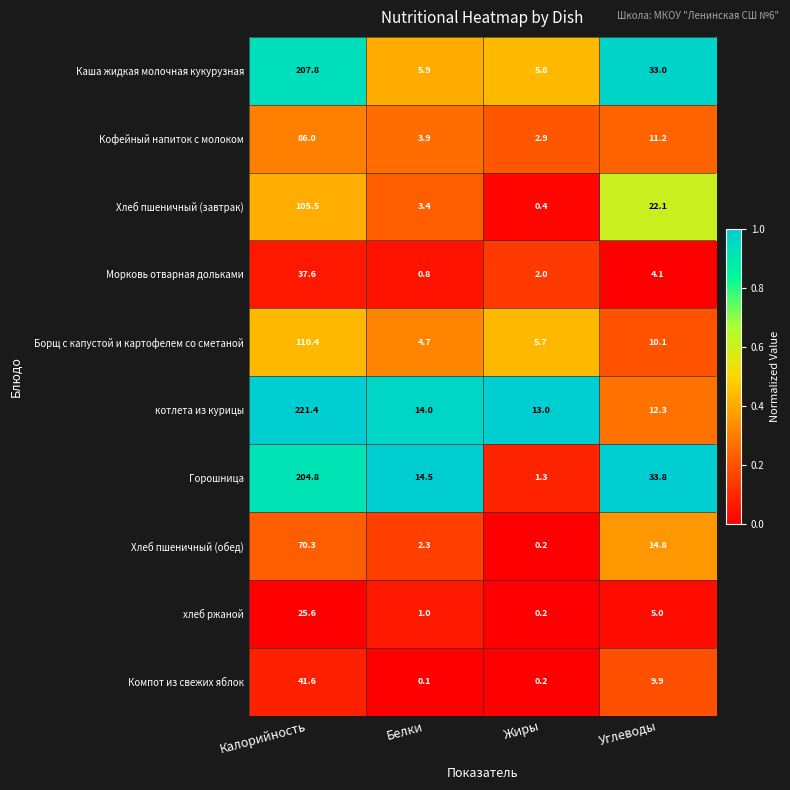

What is the total value across all series at Углеводы?

156.3